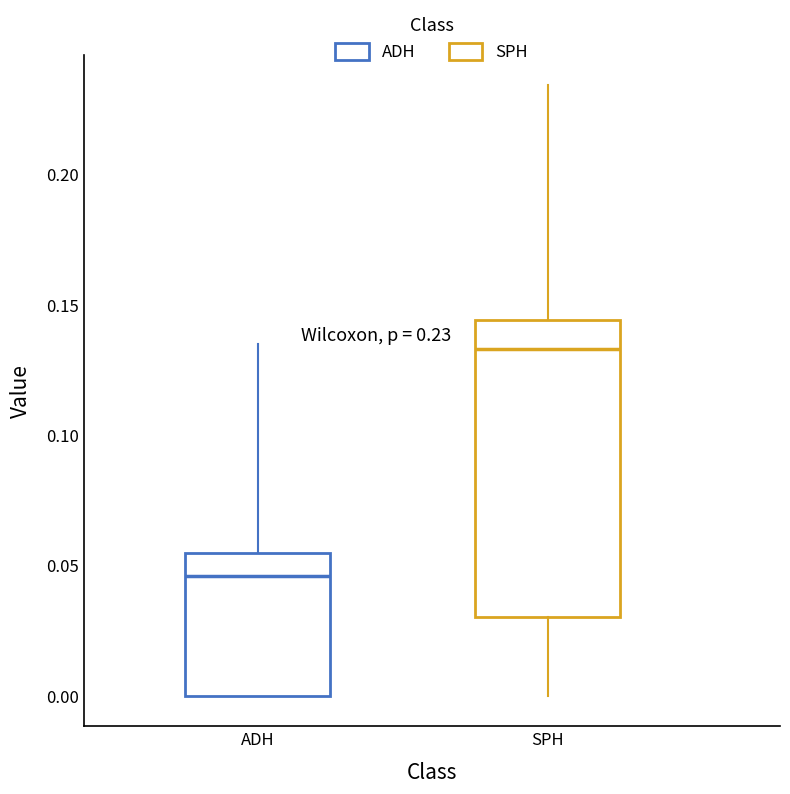

Which box's median line is the lowest?

ADH